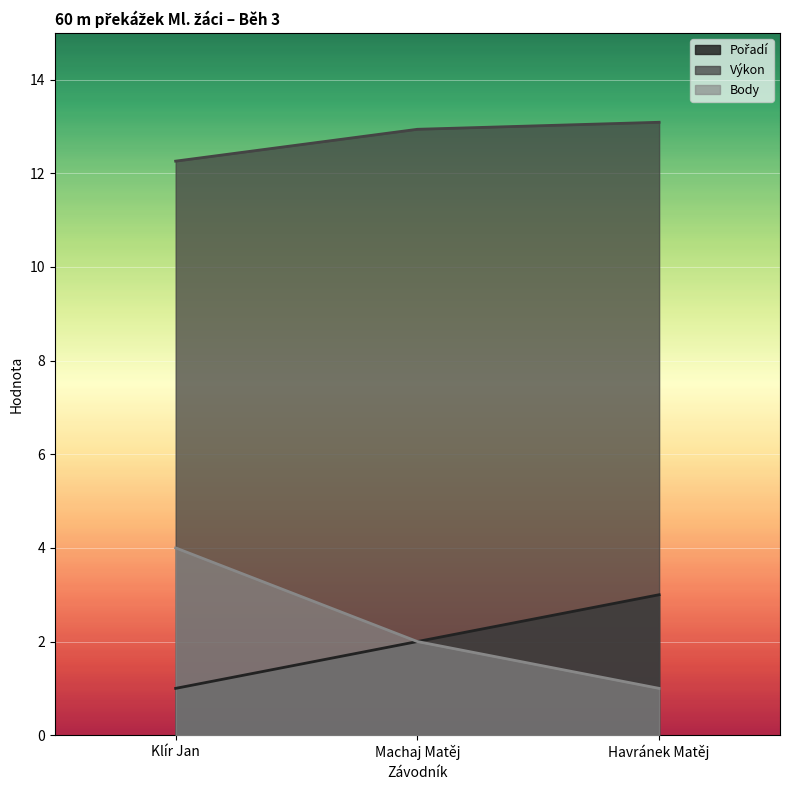

What is the difference between the Body values at Klír Jan and Havránek Matěj?

3.0